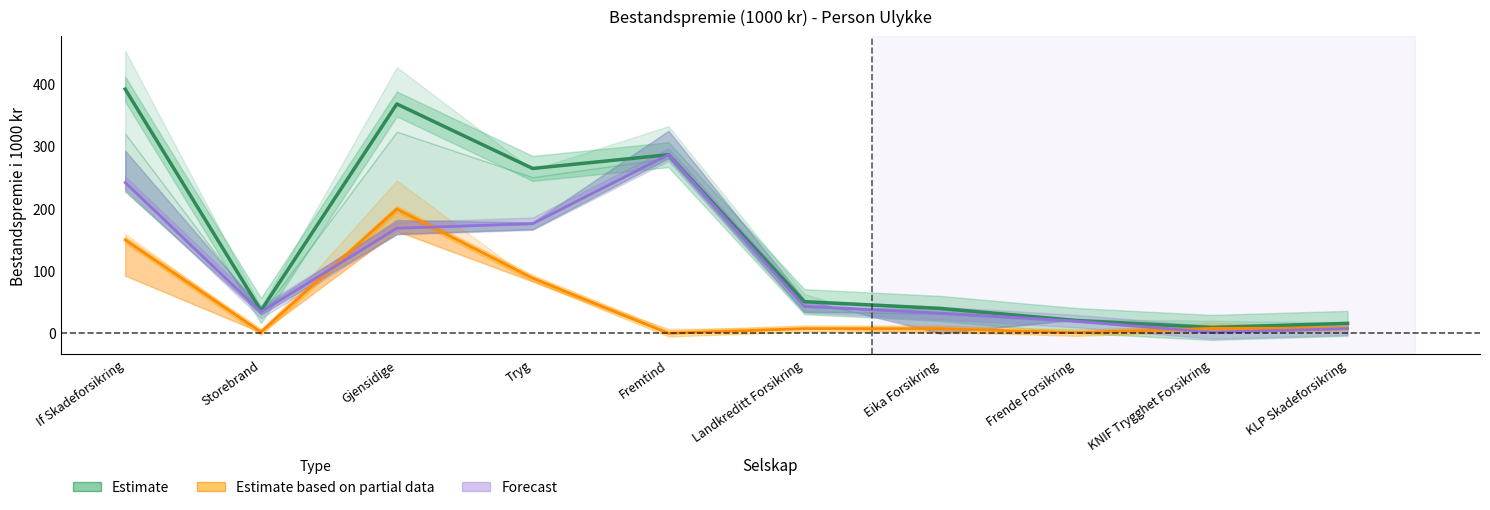

The Estimate based on partial data (KOLLEKTIV 2024) series shows 3.5 at Storebrand. True or false?

False